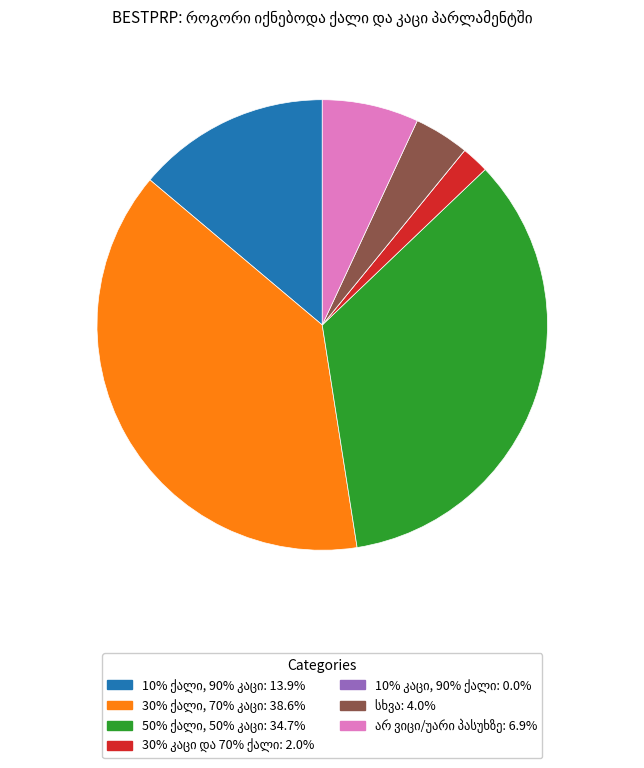

Is there a majority slice in this chart?

No